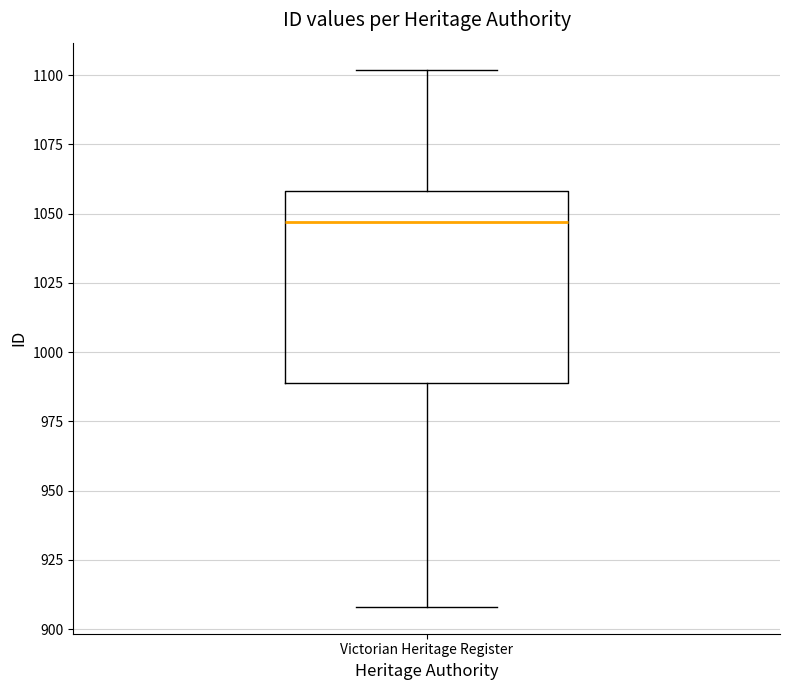

Transcribe this box plot: give where the median line is, the range the box spans, and where the two whiskers end, as read against the y-axis. The values are not printed on the chart, so give them approximately, as read against the axis.

median 1045, box 990 to 1060, whiskers 910 to 1100